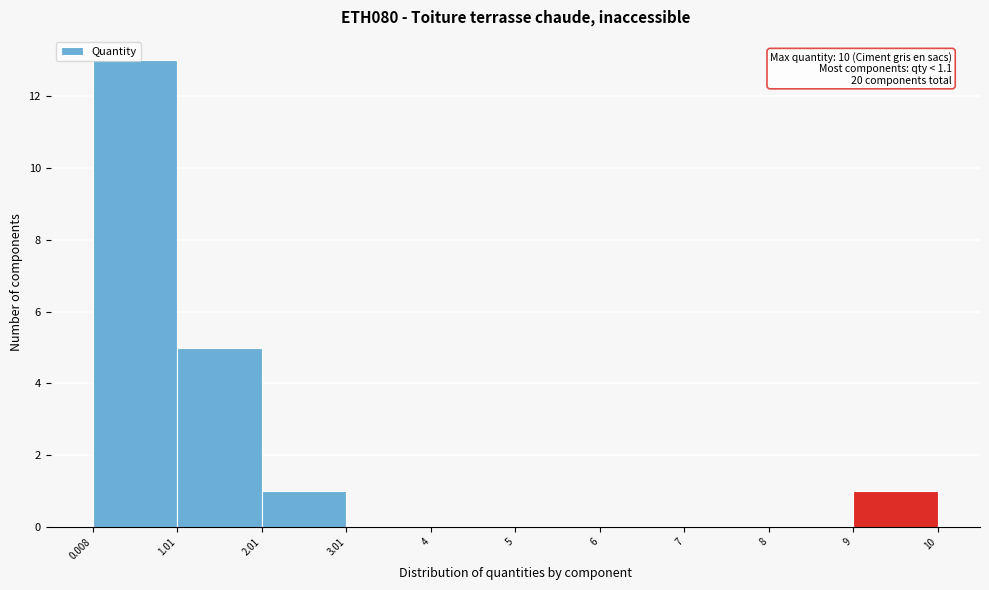

Over which range of the x-axis is the bar tallest?

0.008 to 1.01